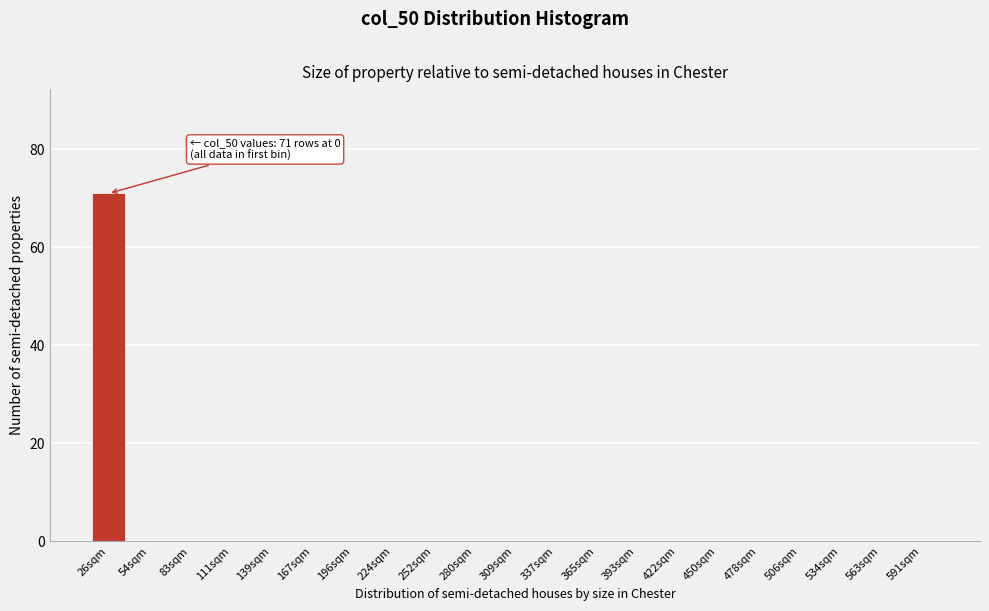

Reading left to right, what are all the values shown in this chart?

26sqm=71	54sqm=0	83sqm=0	111sqm=0	139sqm=0	167sqm=0	196sqm=0	224sqm=0	252sqm=0	280sqm=0	309sqm=0	337sqm=0	365sqm=0	393sqm=0	422sqm=0	450sqm=0	478sqm=0	506sqm=0	534sqm=0	563sqm=0	591sqm=0